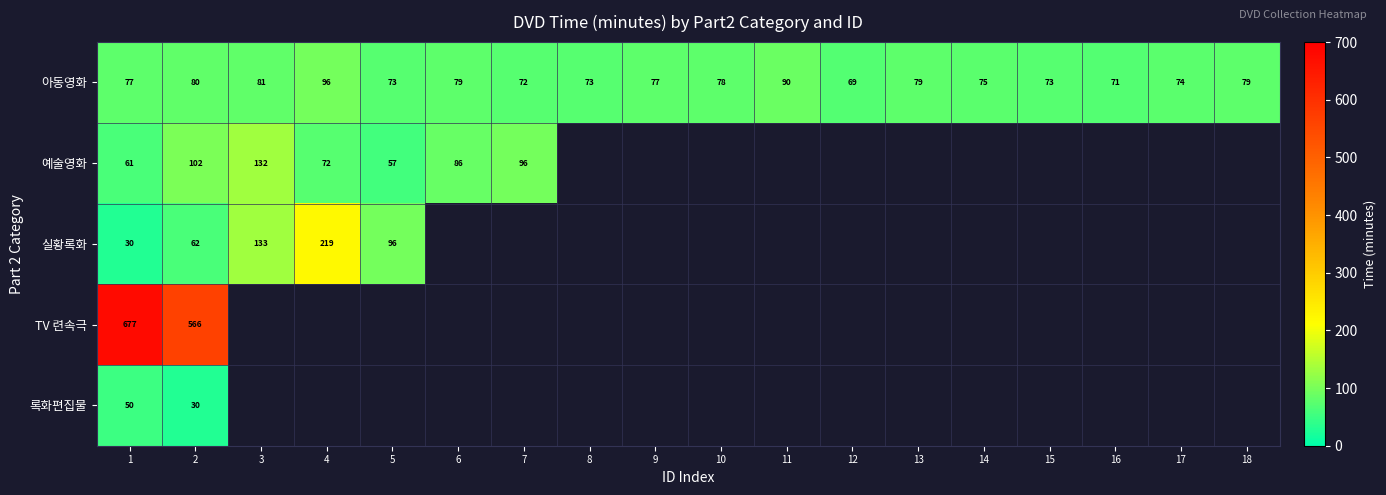

Which category has the highest value across all series?

1